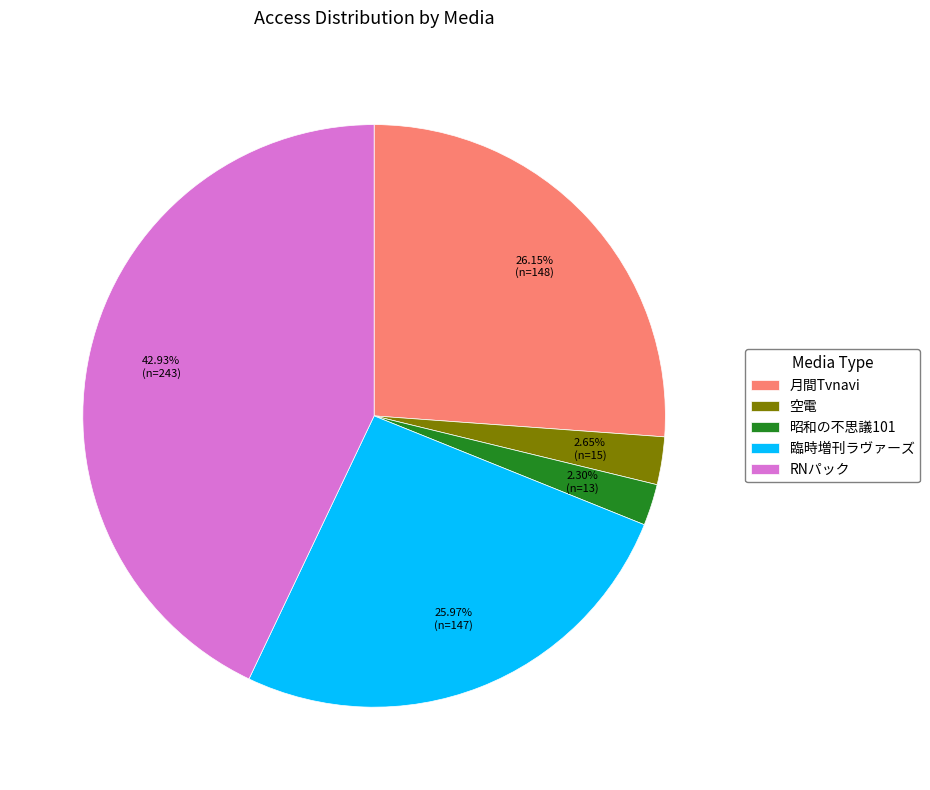

Which category has the biggest portion of the pie?

RNパック